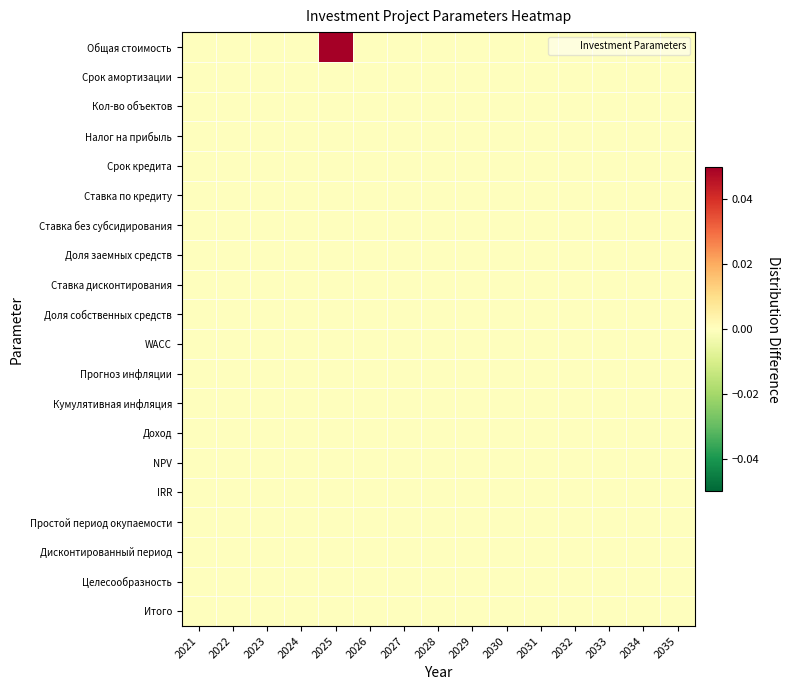

Which label corresponds to the largest value in the chart?

2025